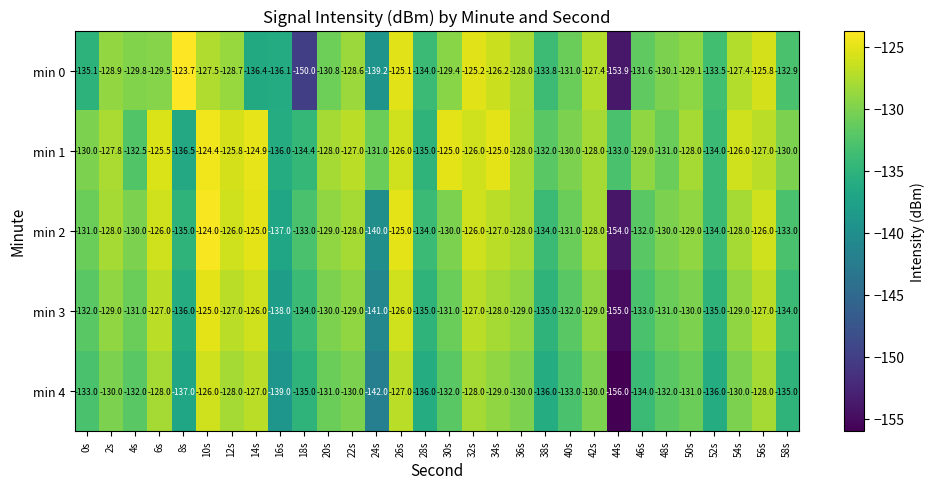

At which label does min 2 first exceed -129?

2s